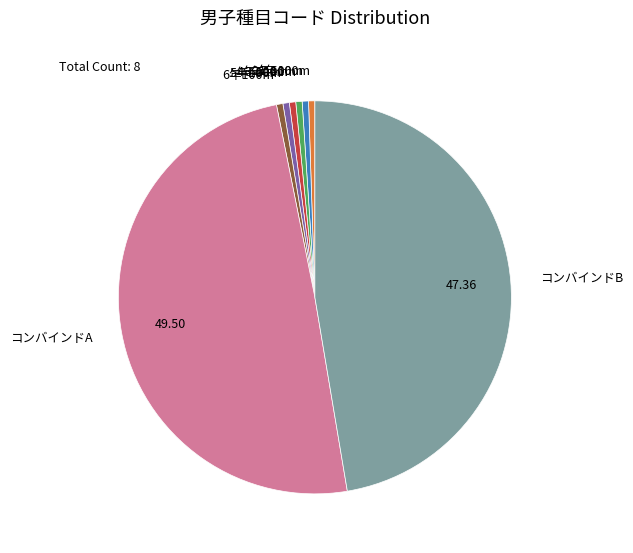

Does 6年100m represent more than half of the total?

No